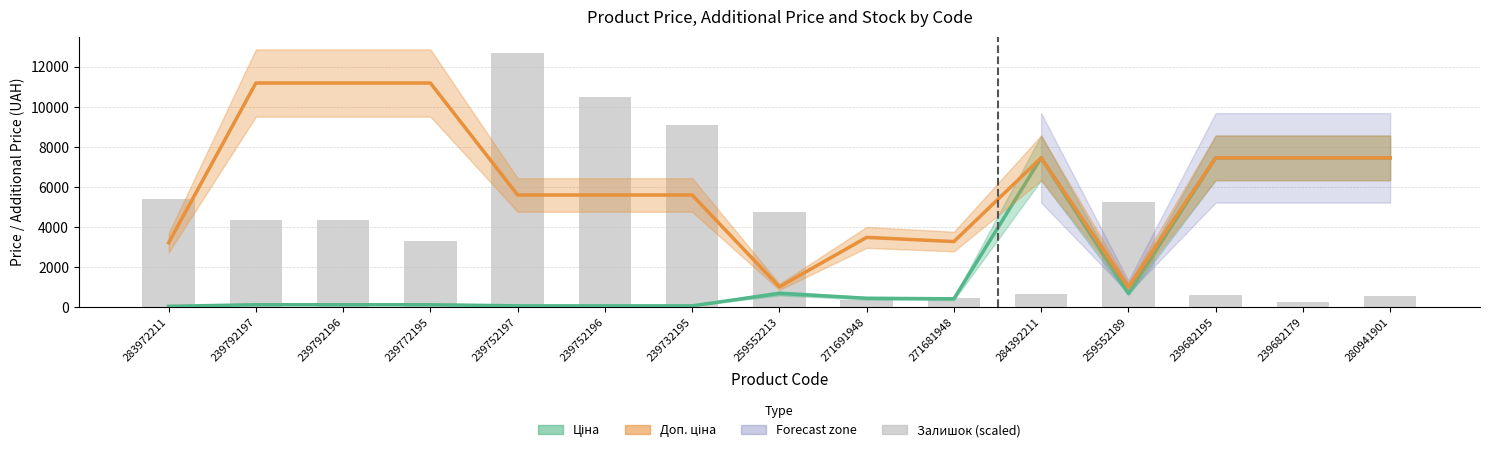

What is the difference between the second highest and minimum values in the Доп. ціна series?

10177.9